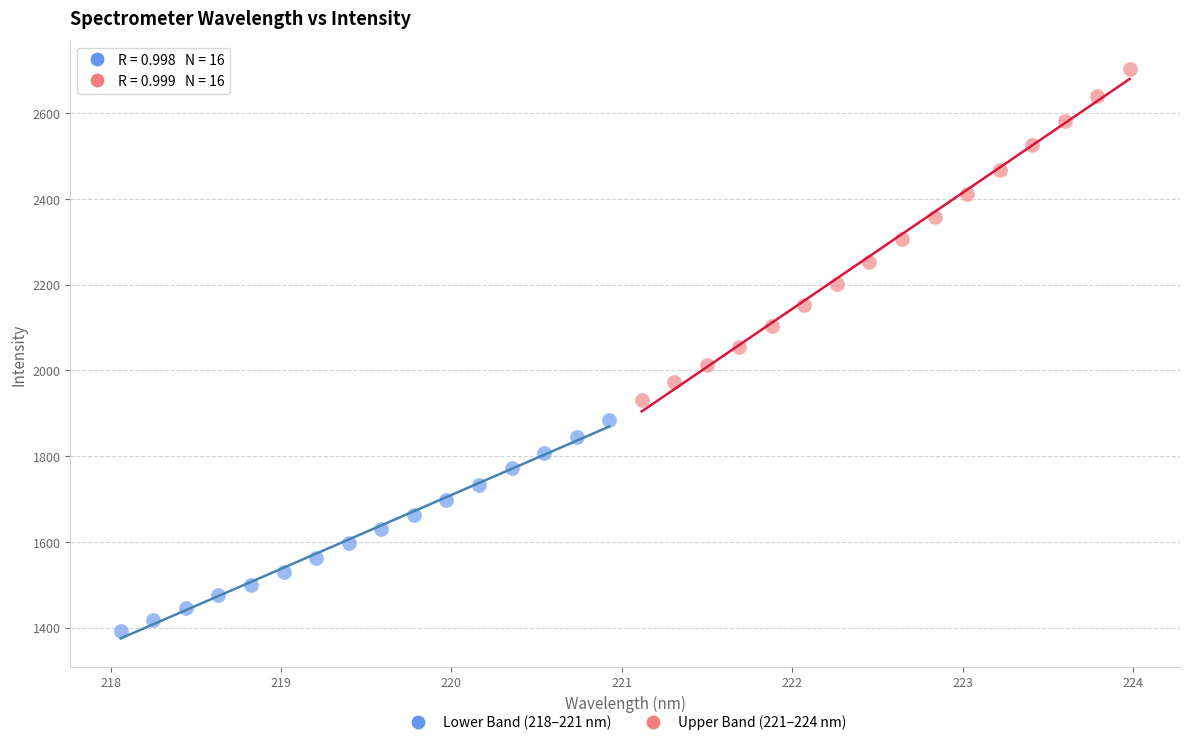

Which series contains the lowest Y value?

Lower Band (218–221 nm)